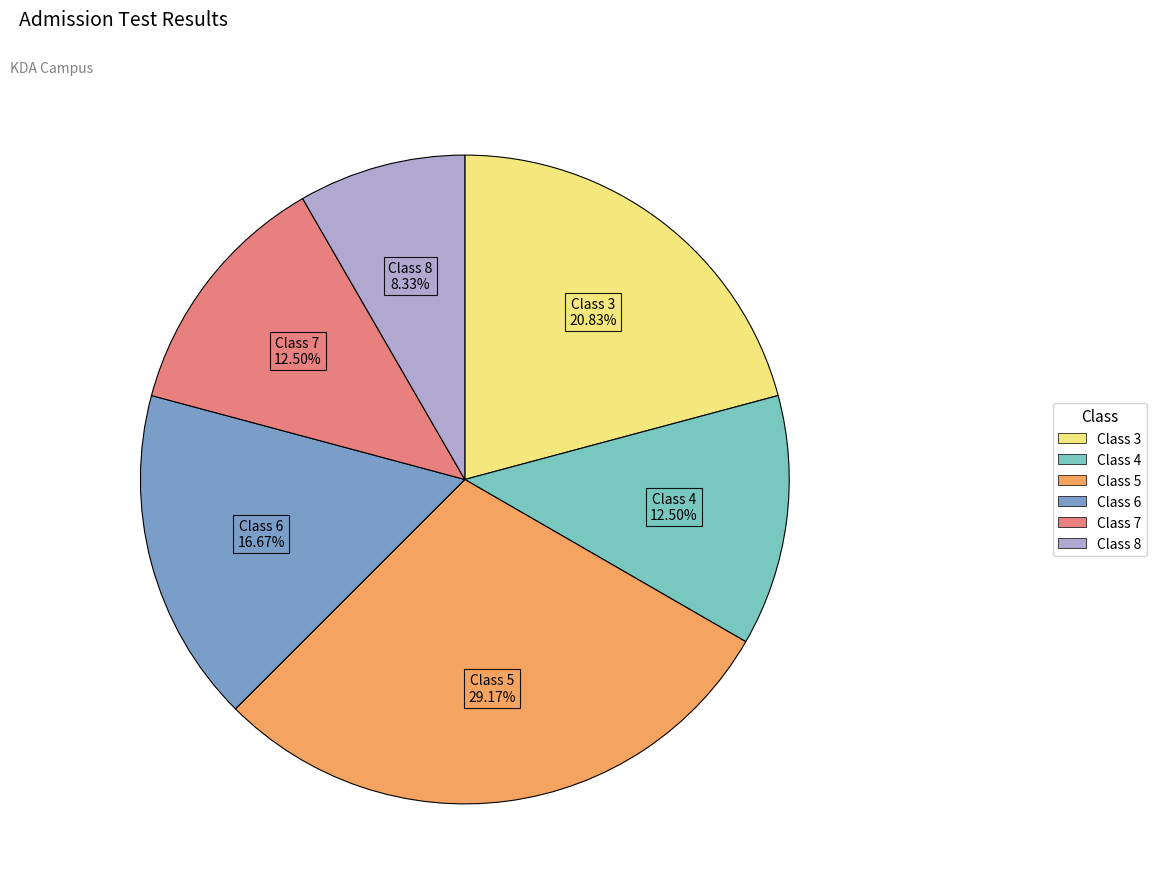

To the nearest percent, what percentage of the pie is Class 5?

29%